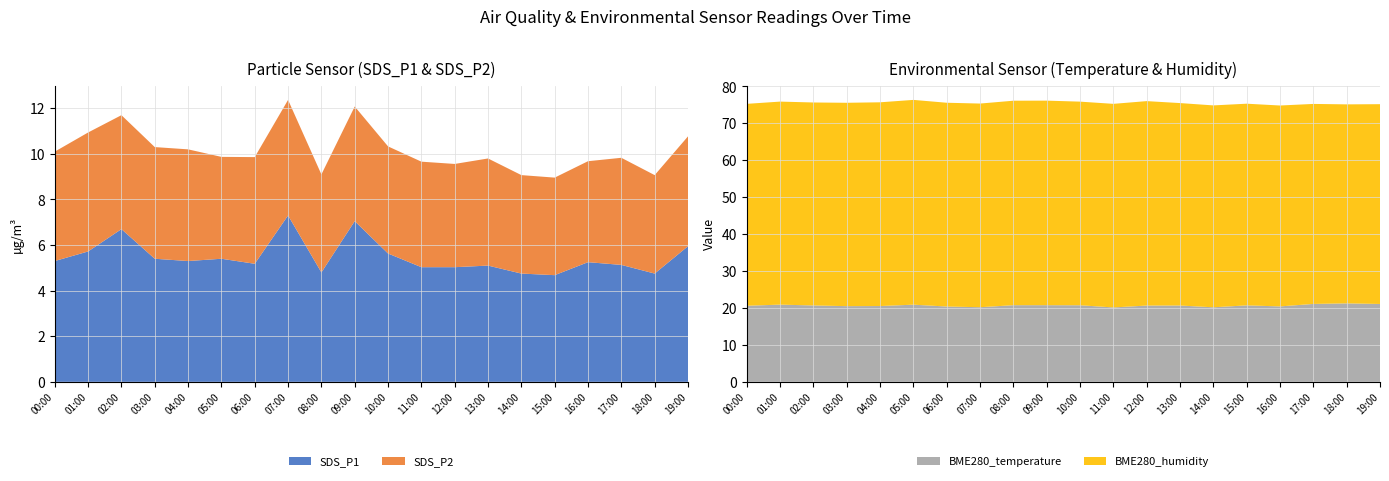

Reading right to left, extract all data points from this chart.

SDS_P1: 6.0	4.8	5.1	5.2	4.7	4.8	5.1	5.0	5.0	5.6	7.0	4.8	7.3	5.2	5.4	5.3	5.4	6.7	5.7	5.3
SDS_P2: 4.8	4.3	4.7	4.4	4.3	4.3	4.7	4.5	4.6	4.7	5.0	4.3	5.1	4.7	4.5	4.9	4.9	5.0	5.2	4.8
BME280_temperature: 21.1	21.2	21.1	20.4	20.7	20.2	20.7	20.7	20.1	20.7	20.8	20.8	20.2	20.4	20.9	20.5	20.5	20.7	20.9	20.6
BME280_humidity: 54.1	53.9	54.2	54.4	54.6	54.7	54.8	55.4	55.1	55.2	55.4	55.4	55.2	55.2	55.5	55.2	55.1	55.0	55.0	54.7